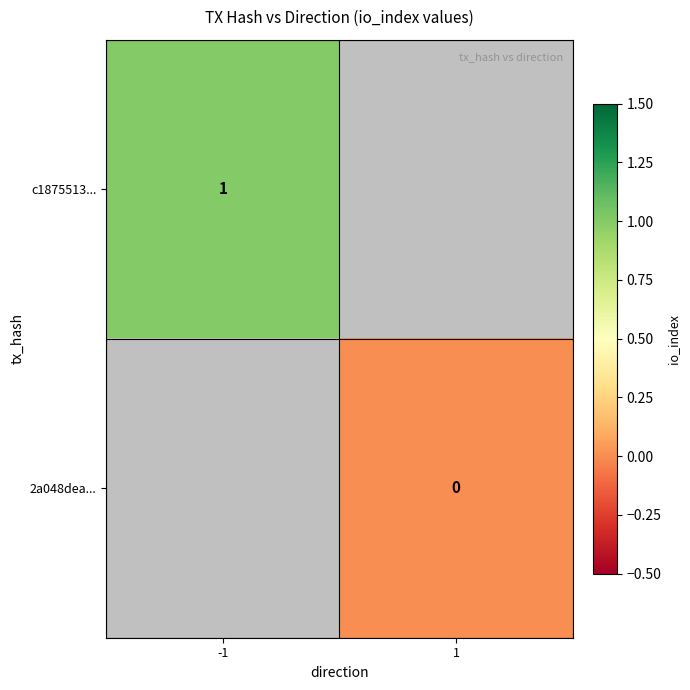

Which has a higher value, 1 or -1?

-1